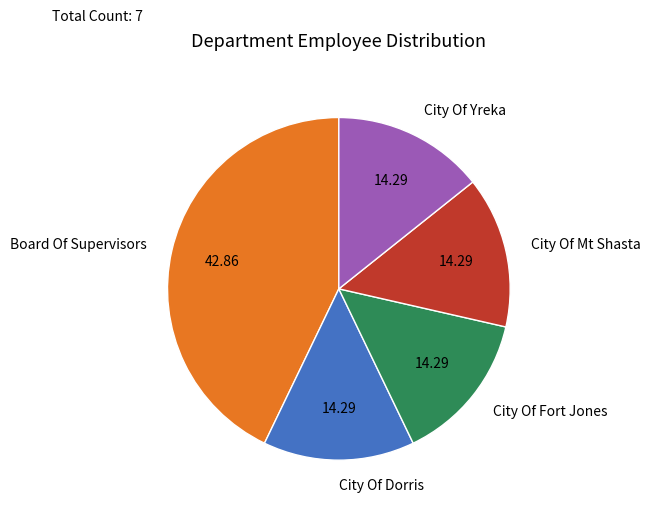

Does Board Of Supervisors represent more than half of the total?

No